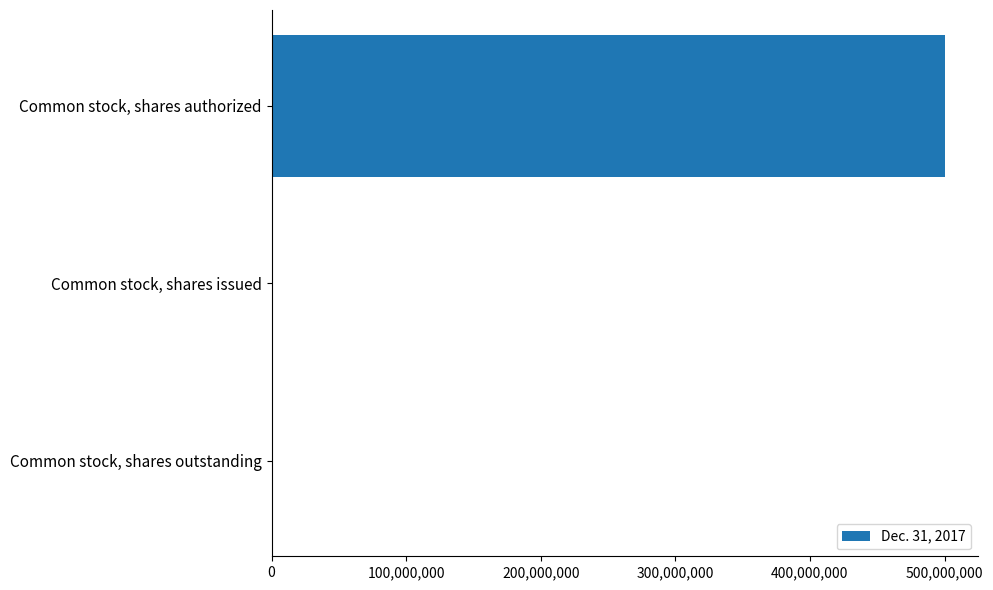

What is the sum of all values?

501572164